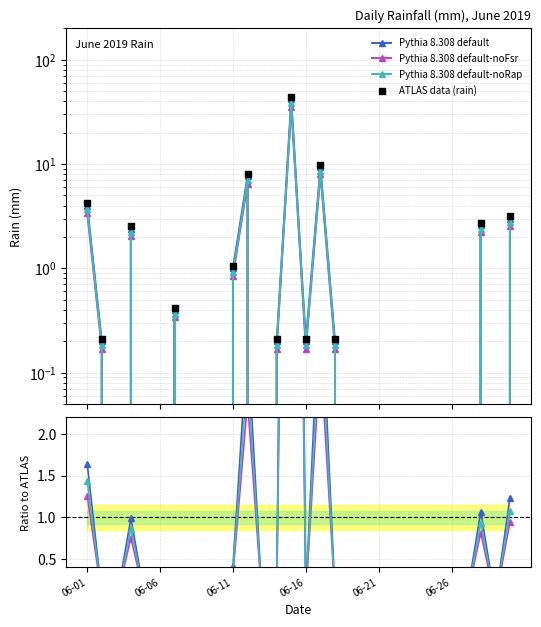

What is the change in value from 2019-06-24 to 2019-06-28?

+1.1